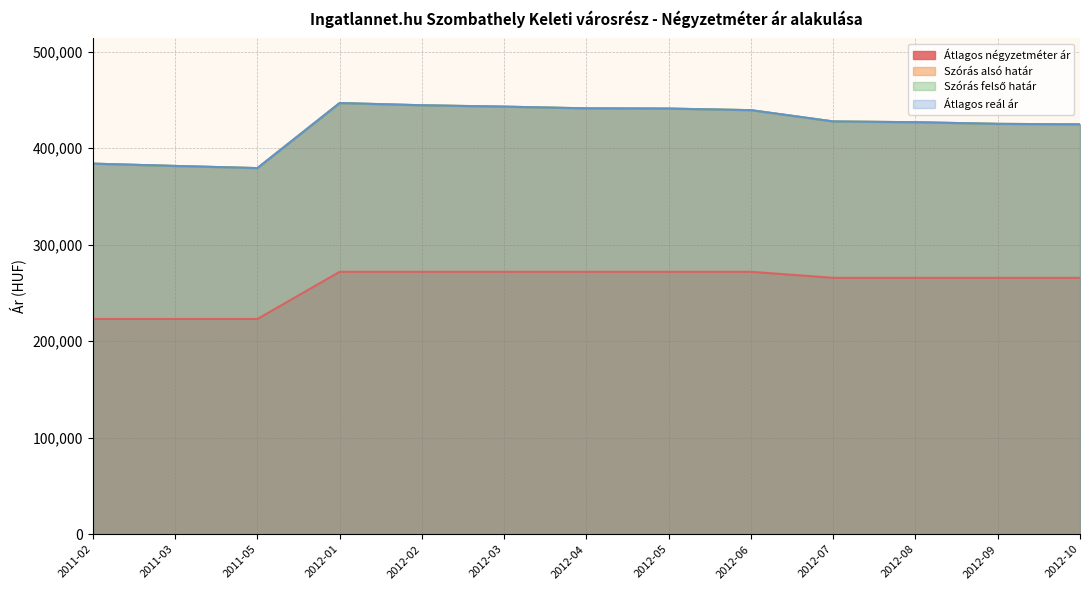

Is it true that Szórás alsó határ equals 636645 at 2011-03?

False